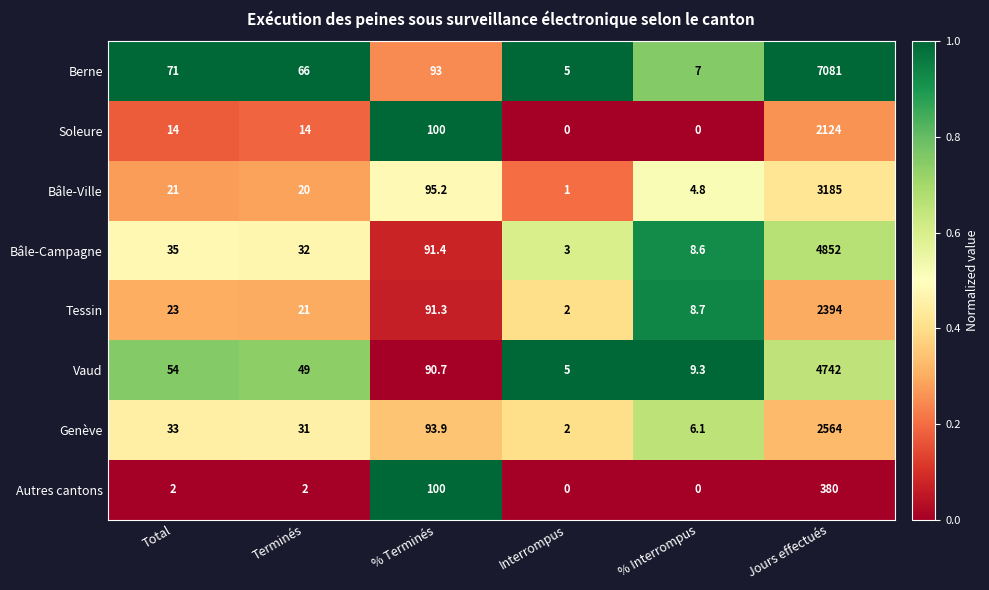

Rank the series by their maximum value, from lowest to highest.

Autres cantons, Soleure, Tessin, Genève, Bâle-Ville, Vaud, Bâle-Campagne, Berne